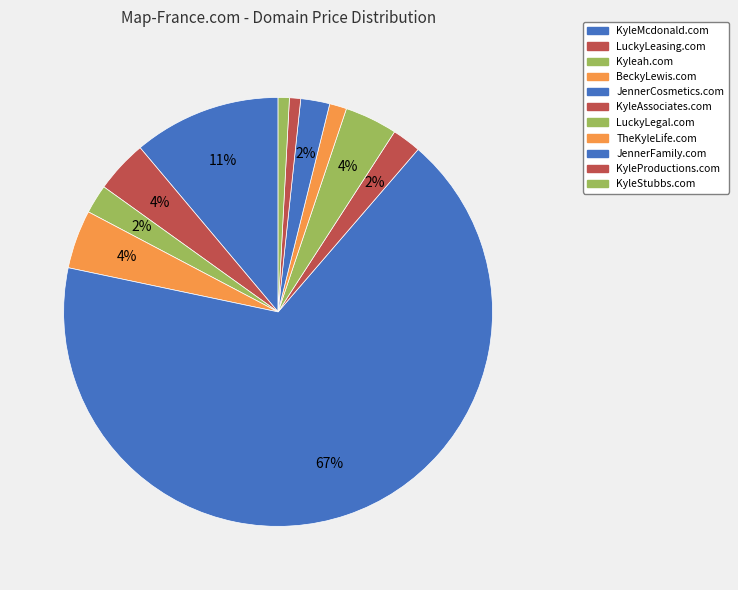

Do JennerCosmetics.com and TheKyleLife.com together represent more than half of the pie?

Yes